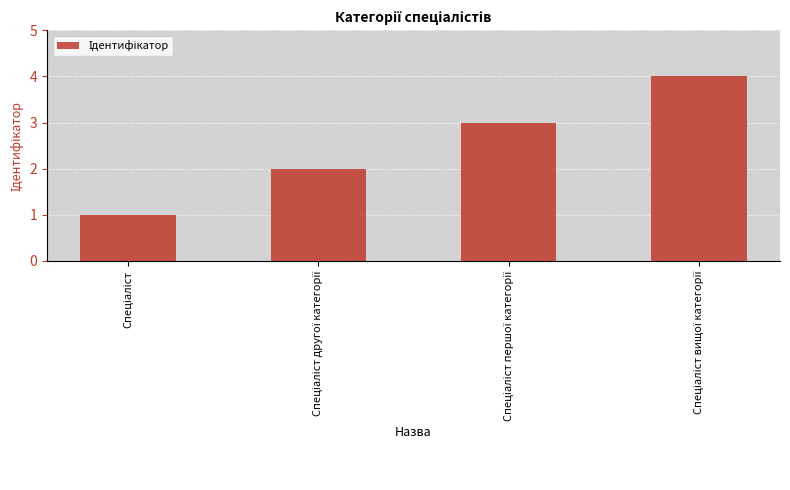

Does the chart contain any negative values?

No